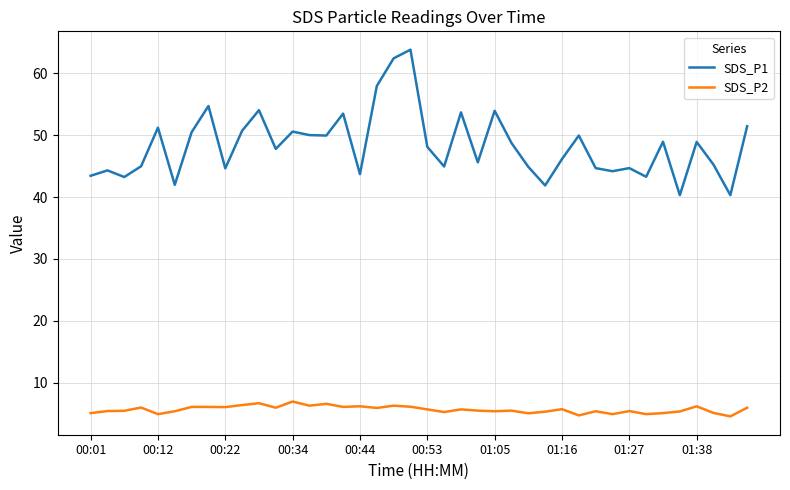

Which series has the largest range (max minus min)?

SDS_P1